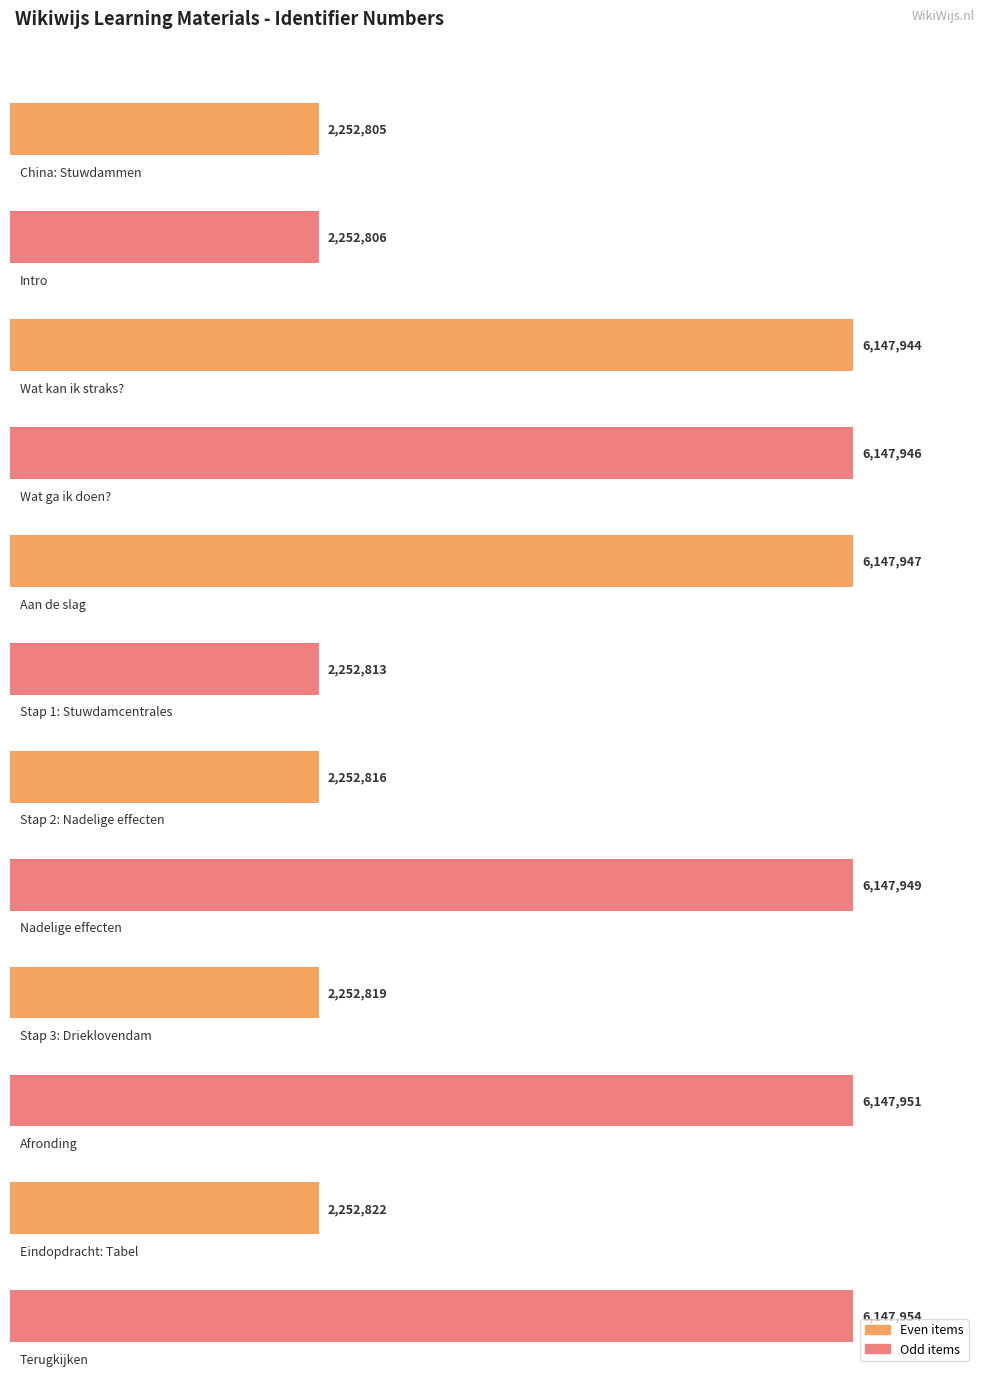

Which label corresponds to the largest value in the chart?

Terugkijken